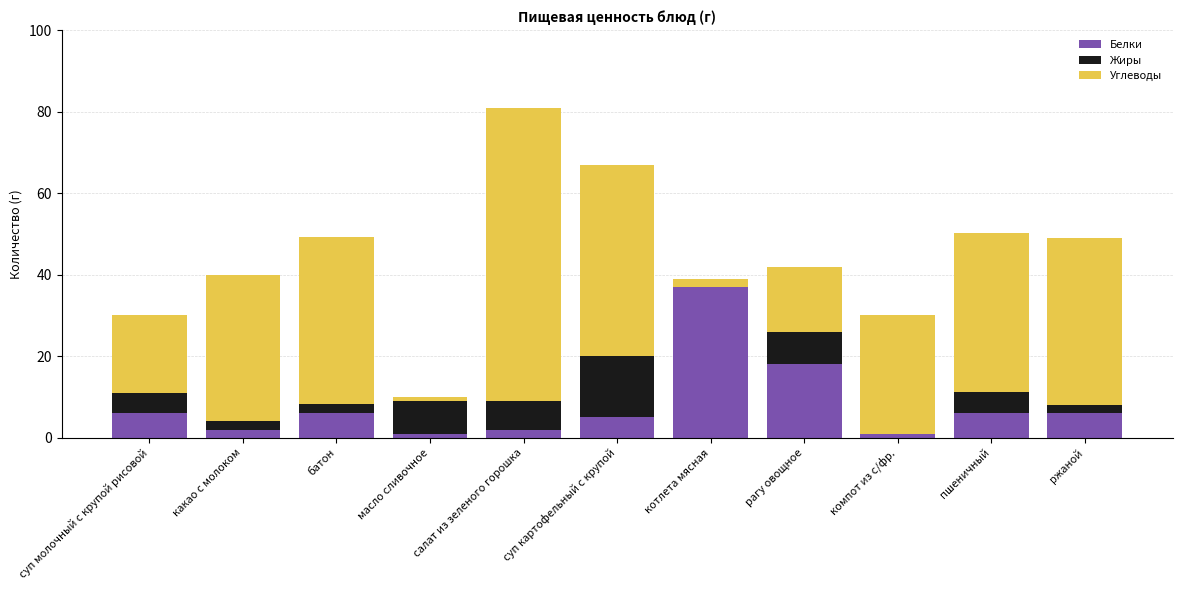

How many series are shown in this chart?

3